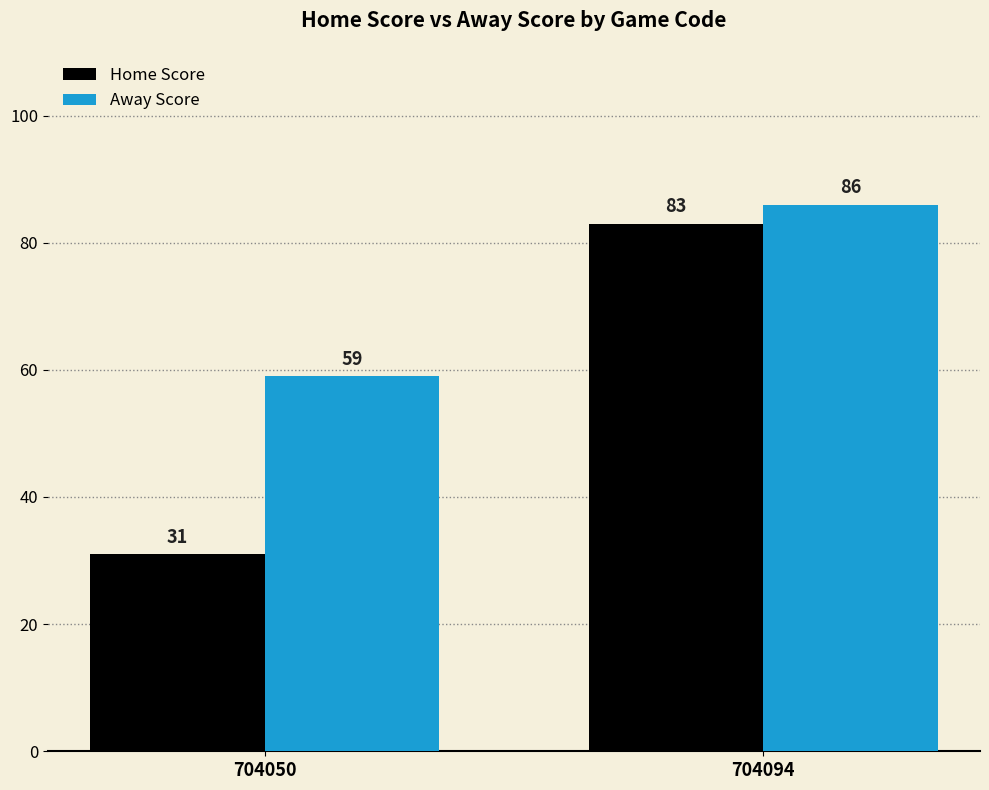

Read the Away Score value at 704094.

86